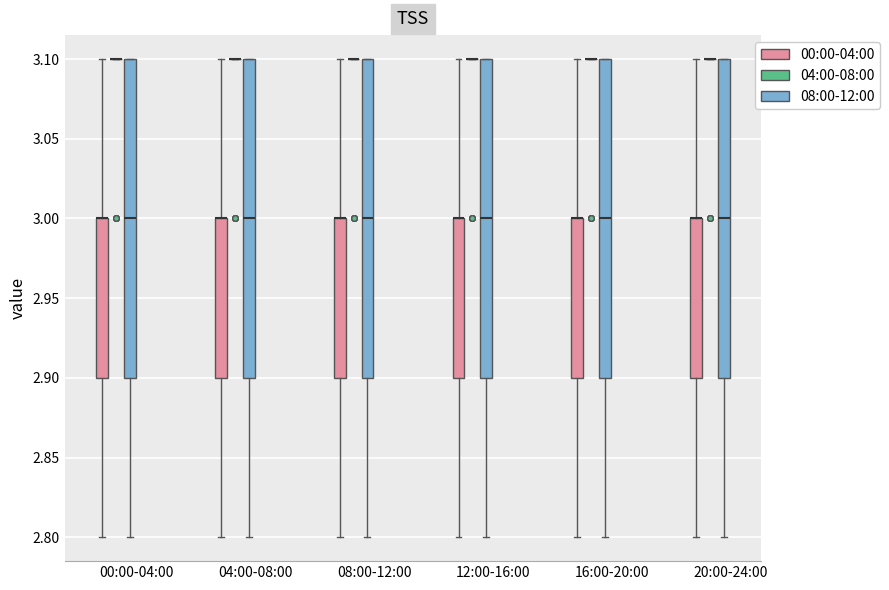

Where is the lower edge of the box for 04:00-08:00 (08:00-12:00) on the y-axis? The values are not printed on the chart, so give them approximately, as read against the axis.

2.9